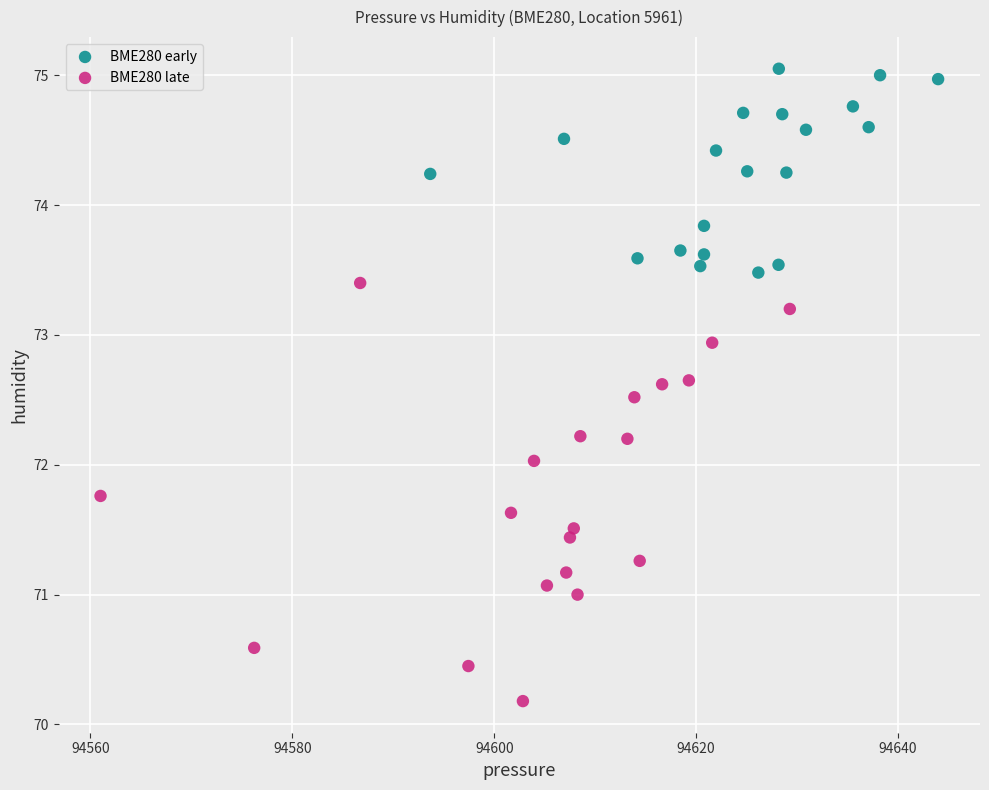

Which series has the widest spread of Y values?

BME280 late